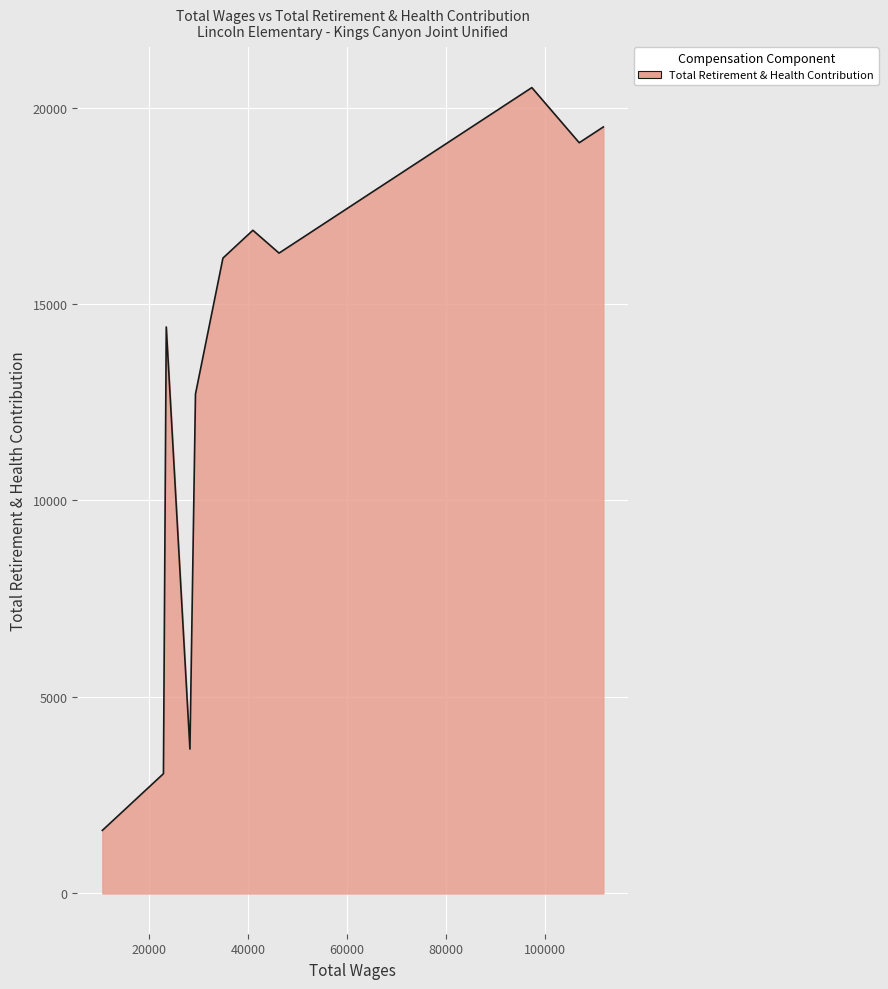

How many series are shown in this chart?

1